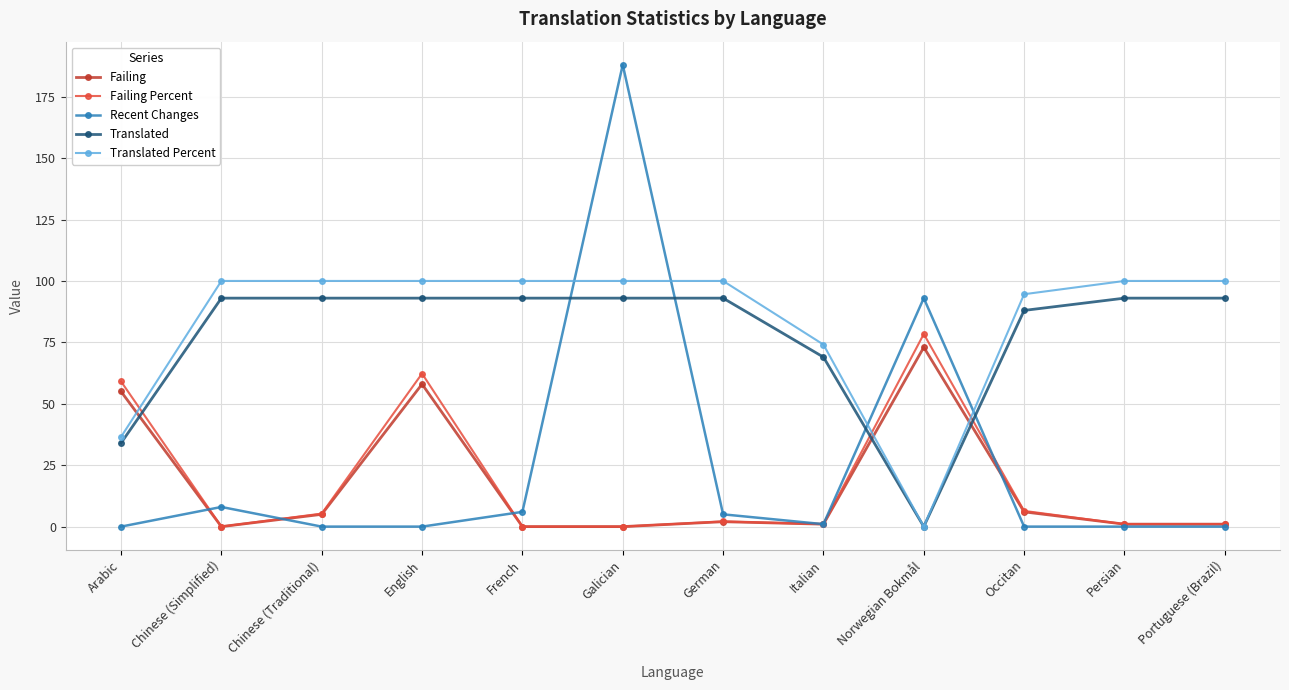

What is the difference between the Recent Changes values at Occitan and German?

5.0